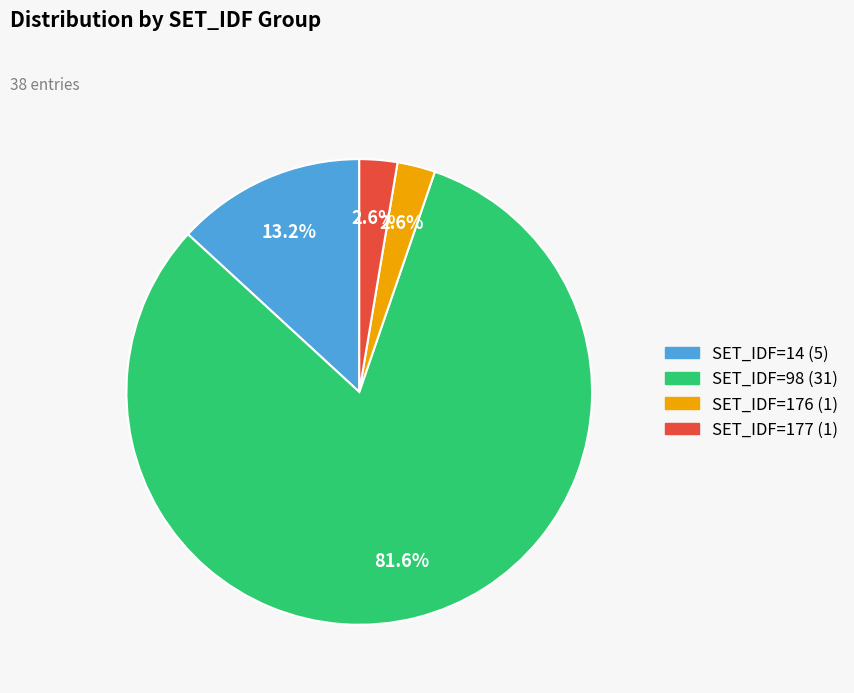

Is there any slice that represents more than half of the pie?

Yes